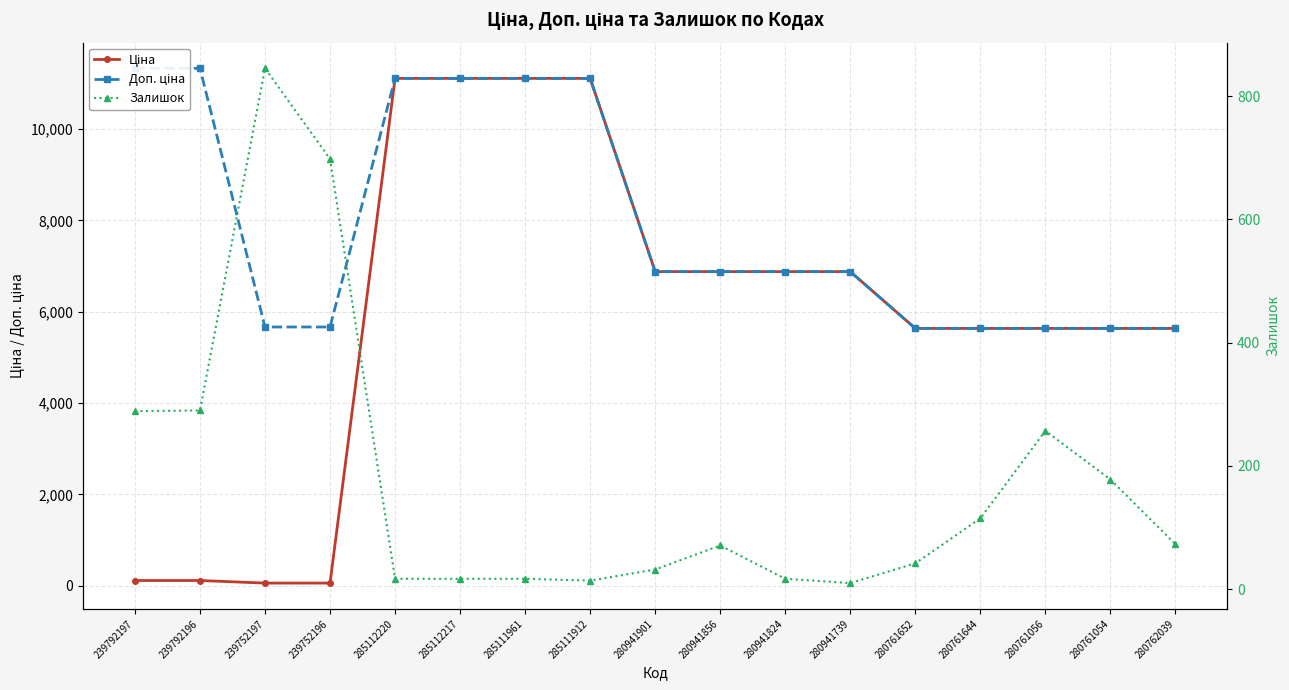

What is the difference between the highest and lowest values at 239752197?

5610.3